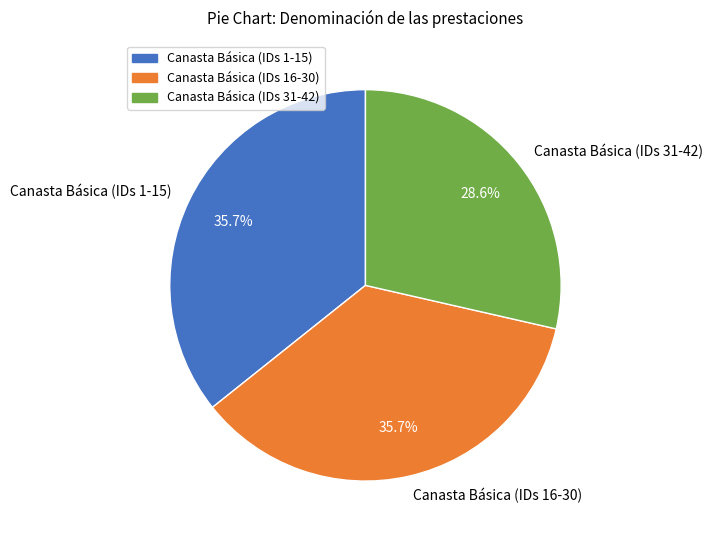

Count the number of slices in the pie.

3